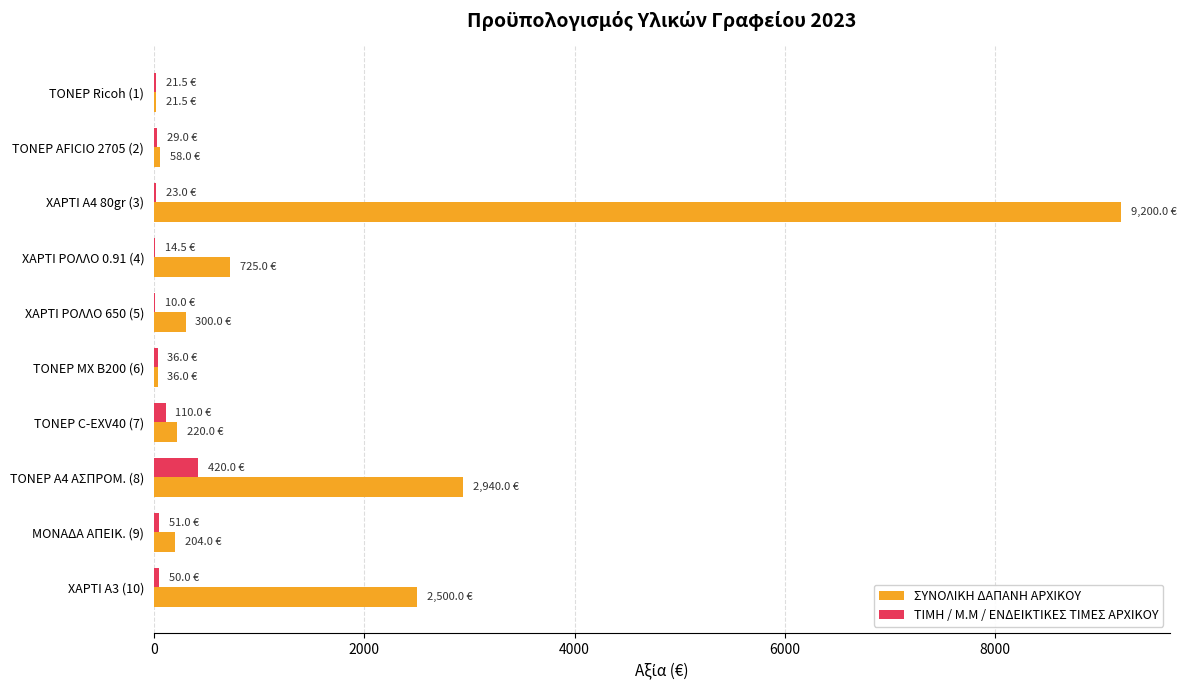

What is the total value across all series at ΤΟΝΕΡ Α4 ΑΣΠΡΟΜ. (8)?

3360.0